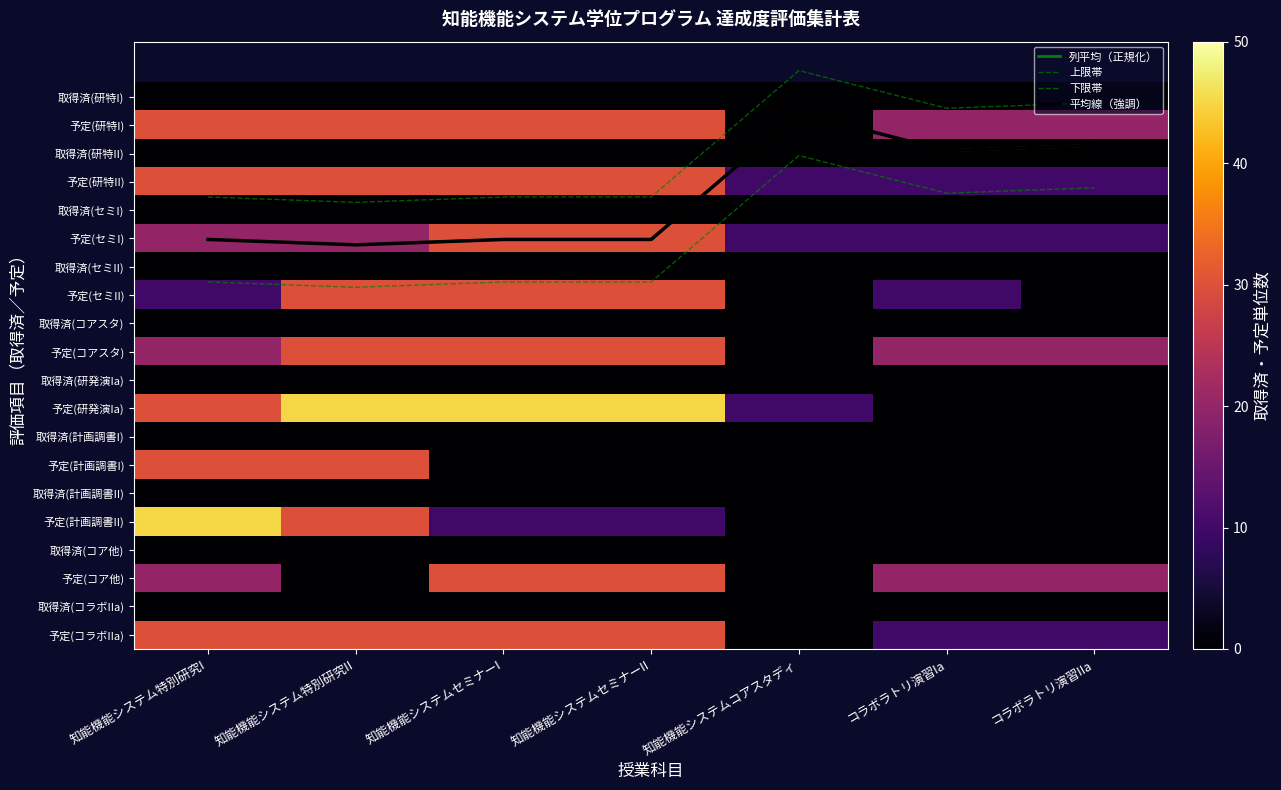

At which label is 取得済(研特II) closest to 0?

知能機能システム特別研究I